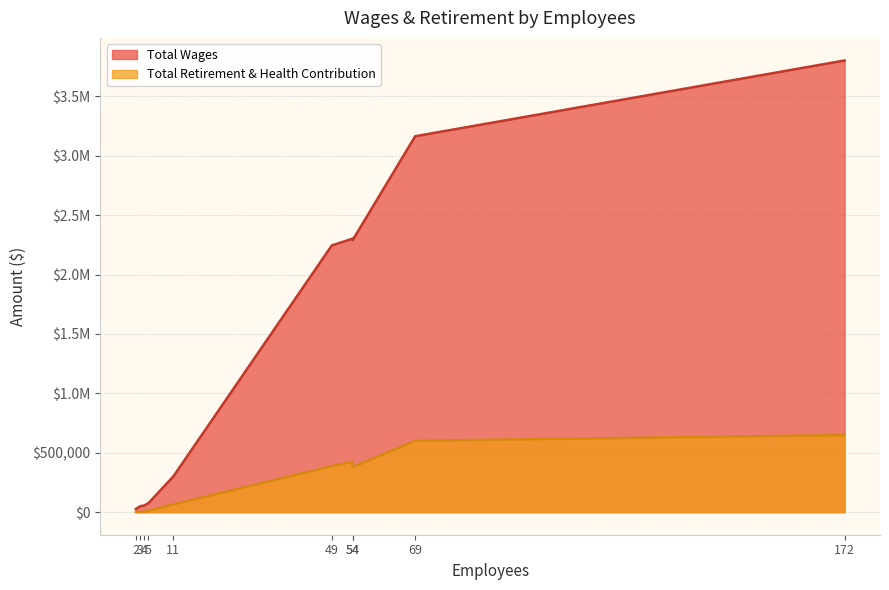

What is the difference between the Total Retirement & Health Contribution values at 11 and 49?

322355